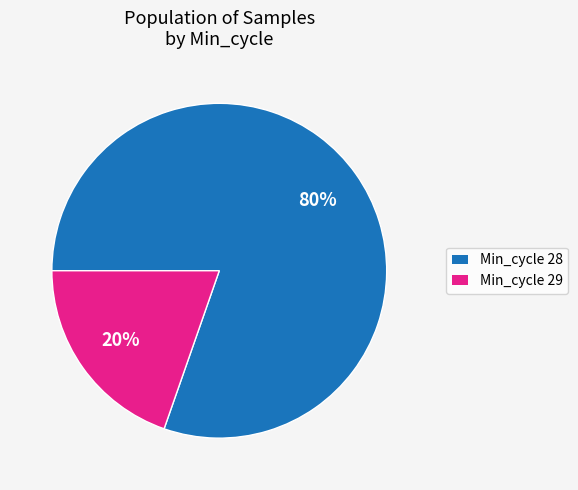

Is there a majority slice in this chart?

Yes